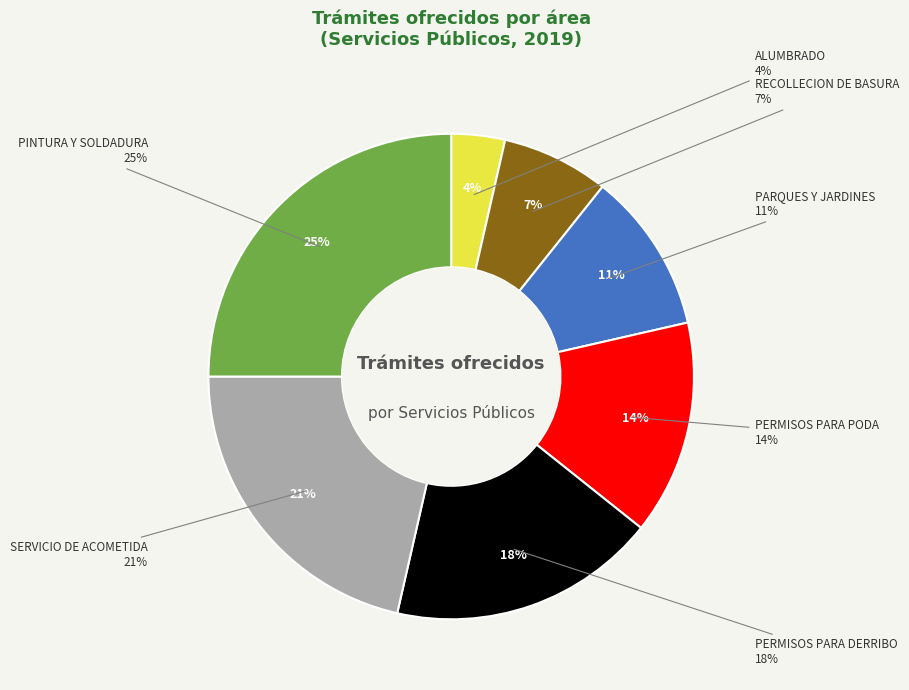

Approximately how many times larger is the value at PINTURA Y SOLDADURA compared to RECOLLECION DE BASURA?

3.5